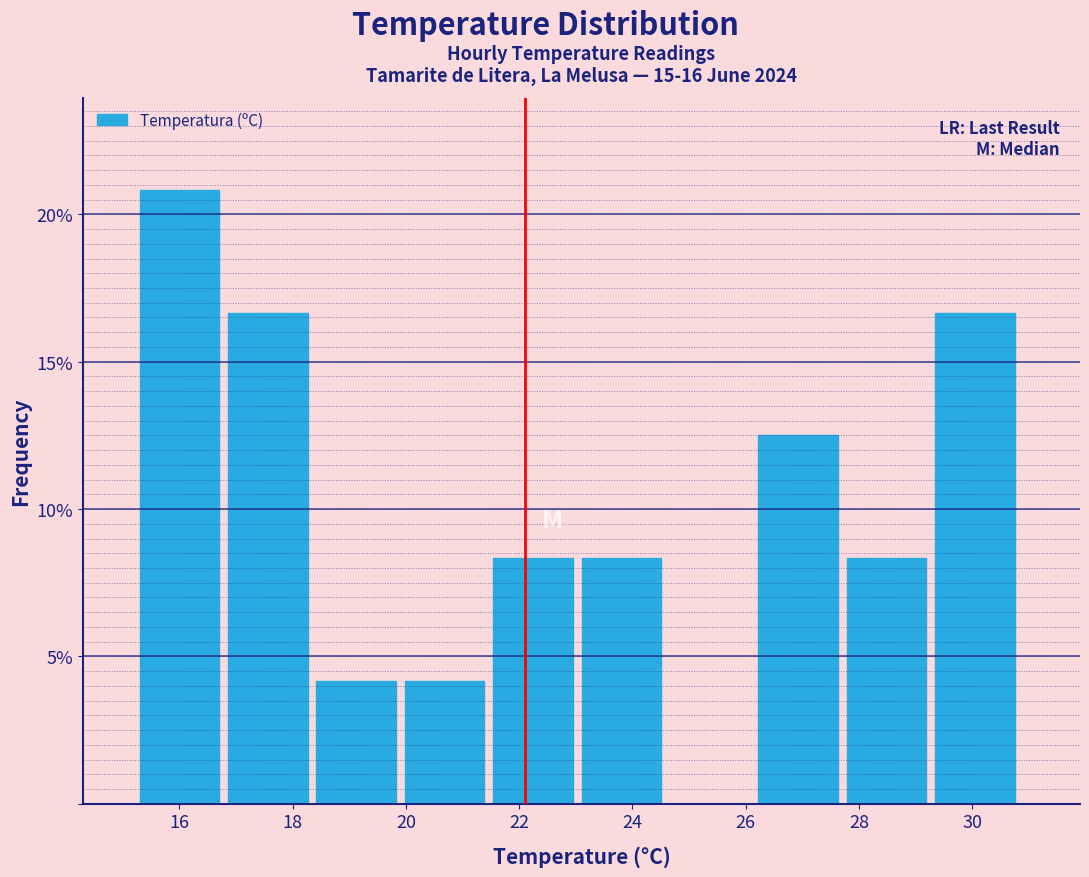

What is the height of the bar covering 29.34 to 30.90 on the x-axis? Neither the bar edges nor the heights are printed on the chart, so give them approximately, as read against the axes.

16.5